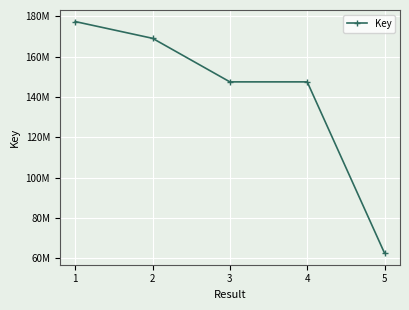

Does the chart have visible grid lines?

Yes